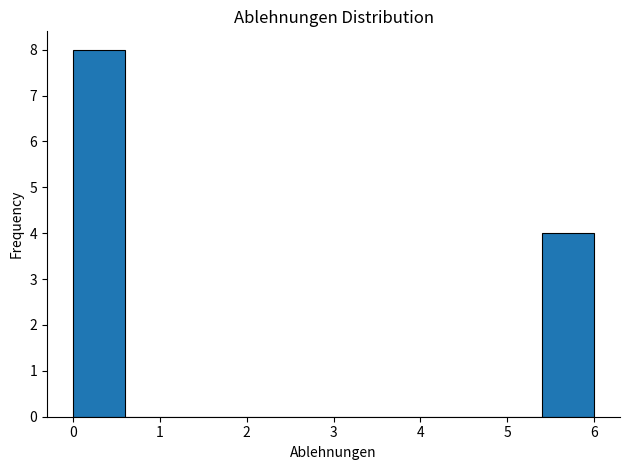

Which range on the x-axis has the tallest bar?

0.0 to 0.6